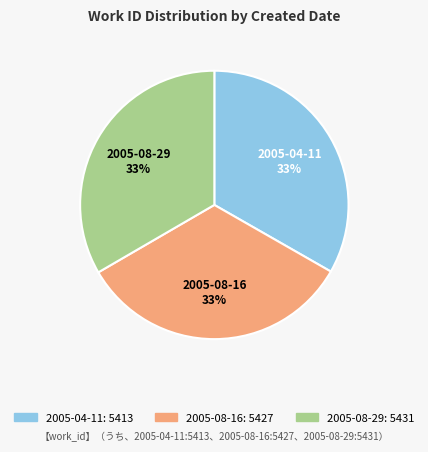

True or false: 2005-08-16 accounts for 33% of the total.

True